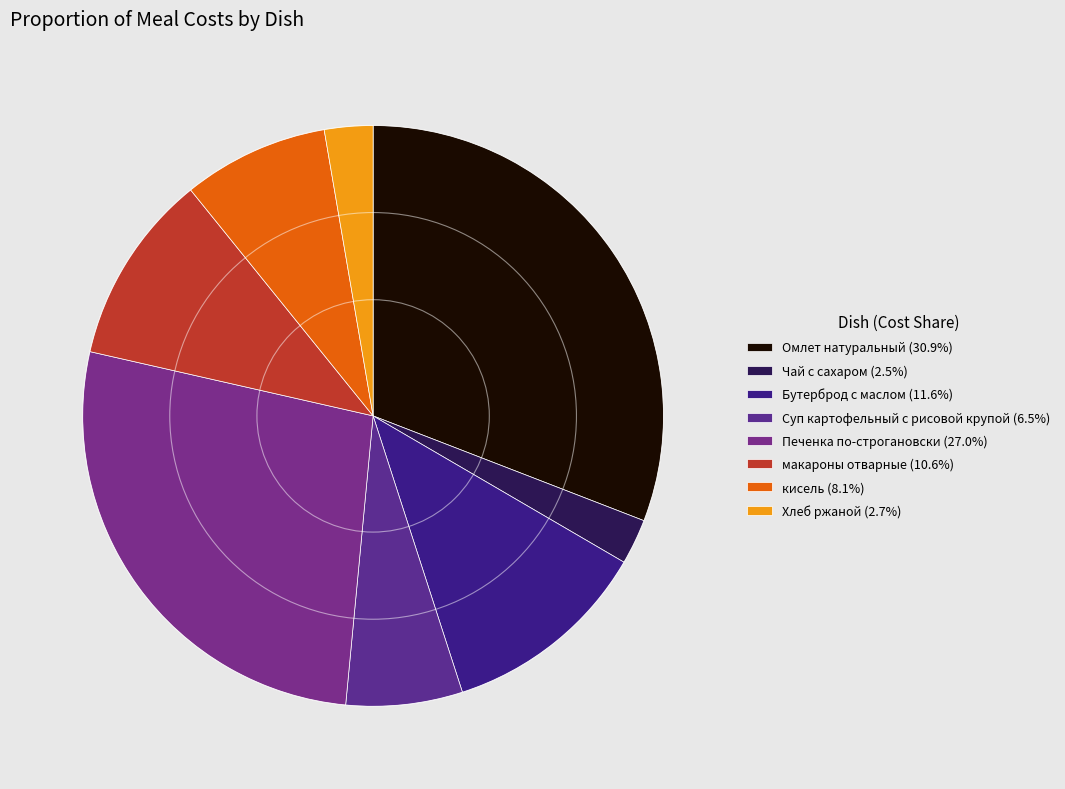

How many slices are in this pie chart?

8